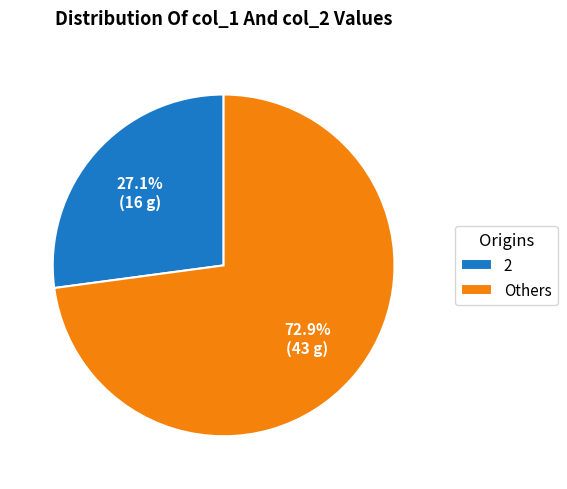

Rank the categories by value from lowest to highest.

2, Others